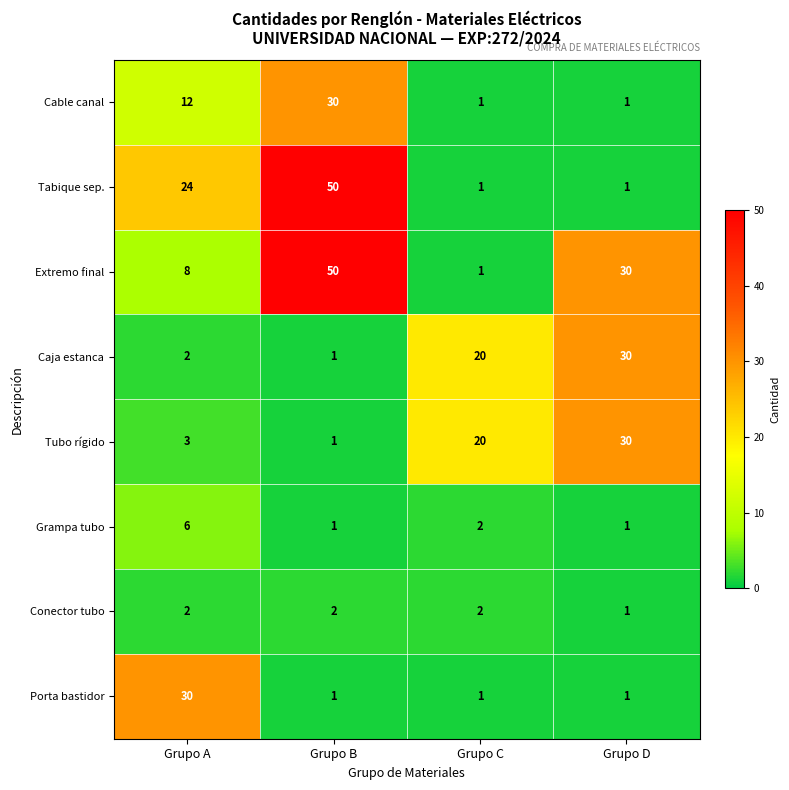

Count the number of categories in the chart.

4